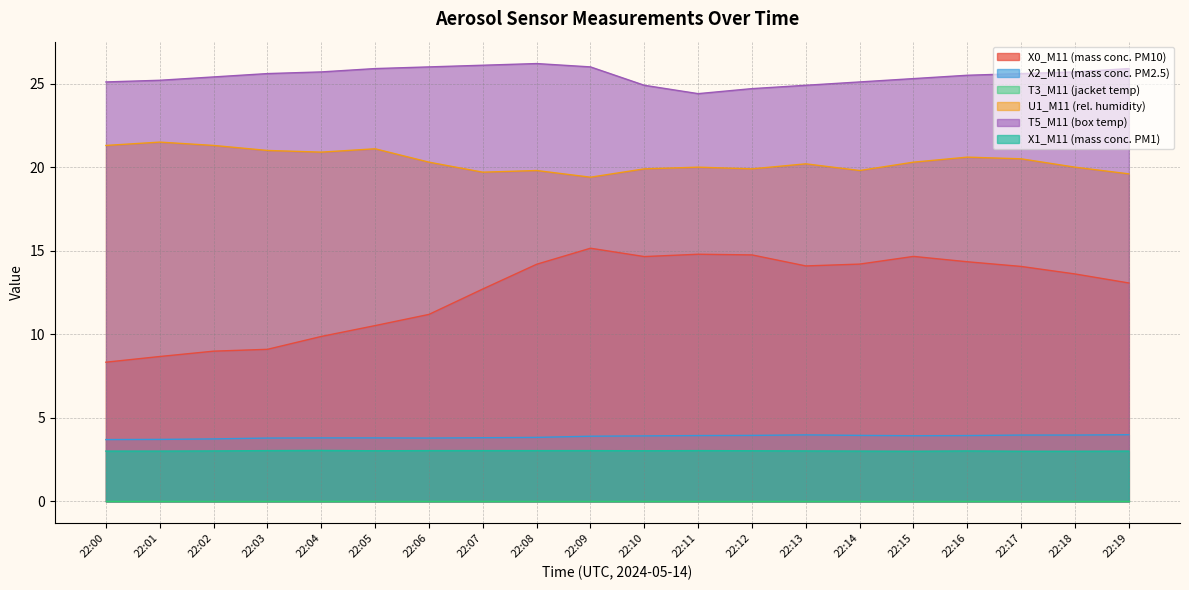

True or false: T5_M11 (box temp) and X2_M11 (mass conc. PM2.5) cross at least once.

False